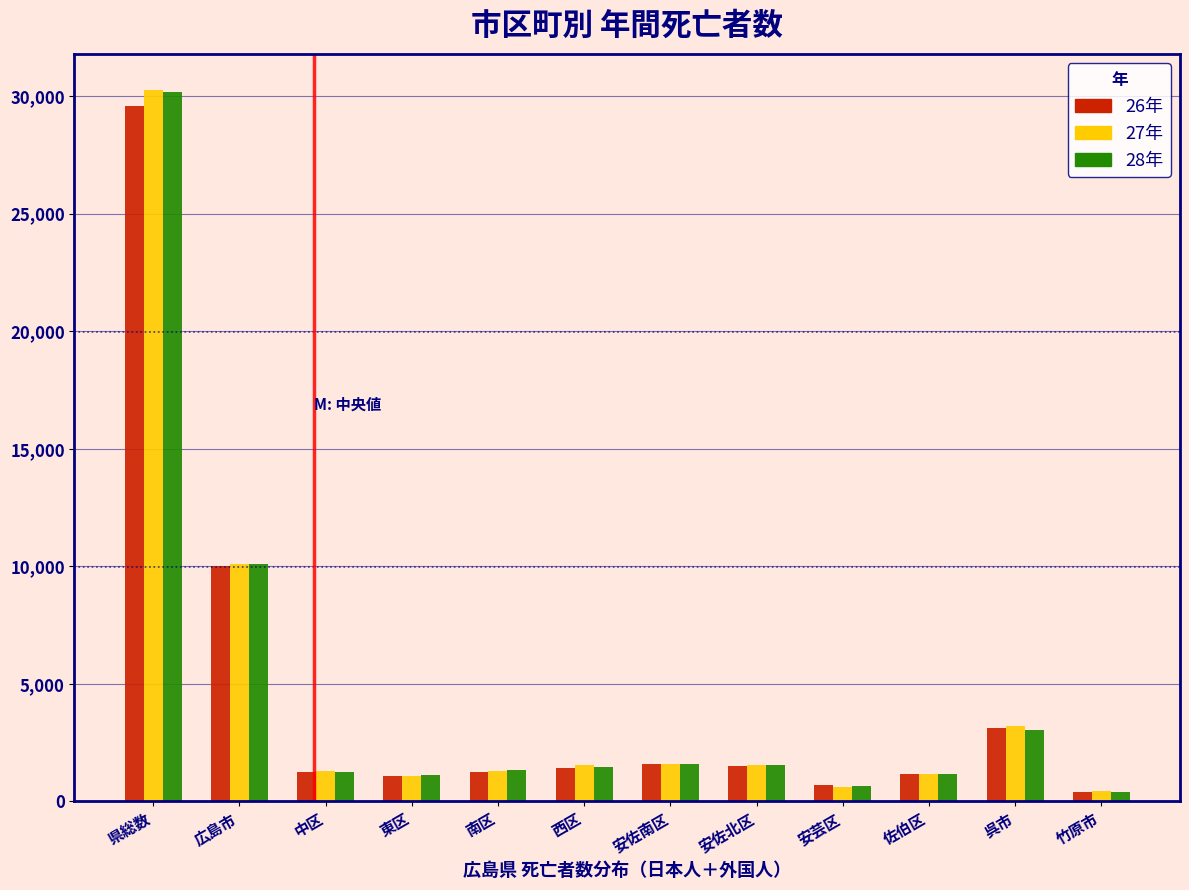

What is the difference between the highest and lowest values at 県総数?

683